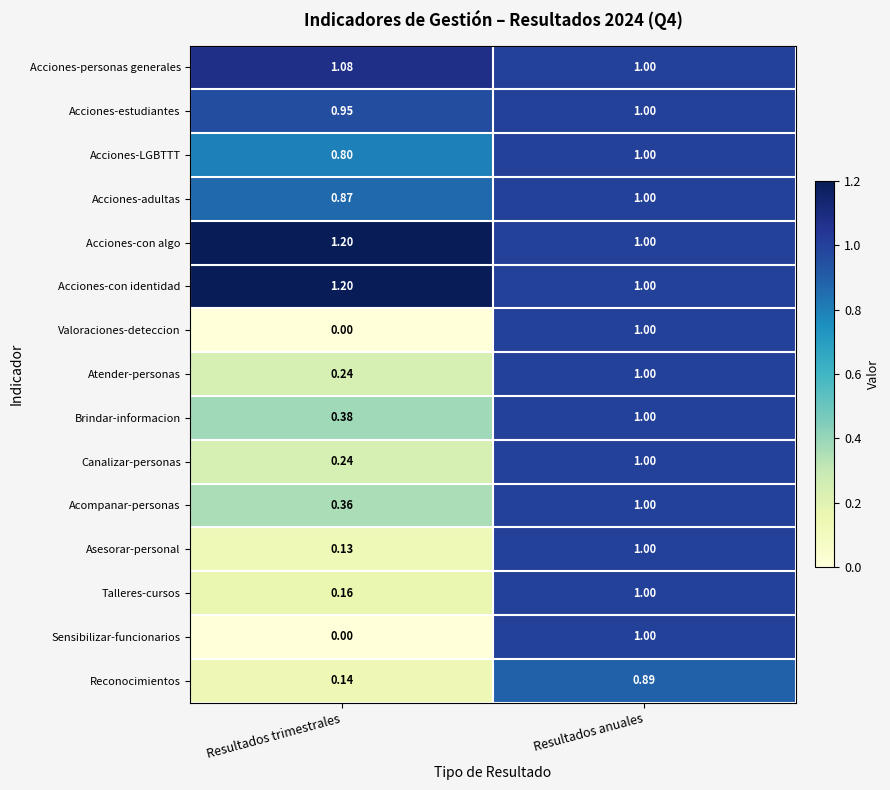

List the labels in order of Acciones-con algo value, smallest first.

Resultados anuales, Resultados trimestrales